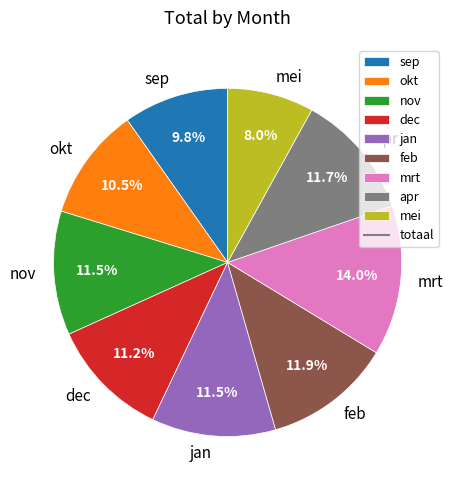

Which slice is the largest?

mrt